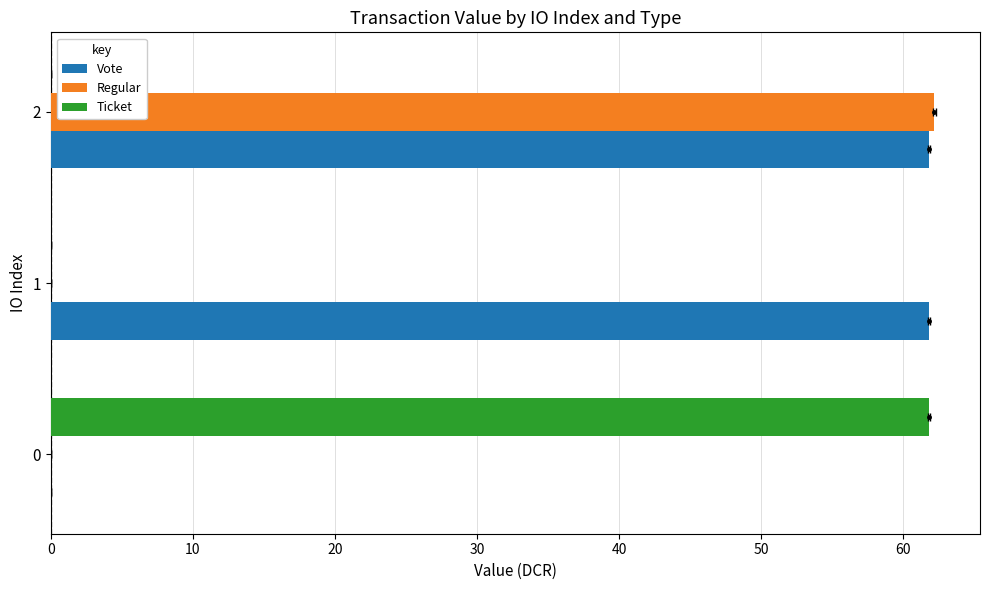

True or false: Regular has a value of 0.0 at 1.

True